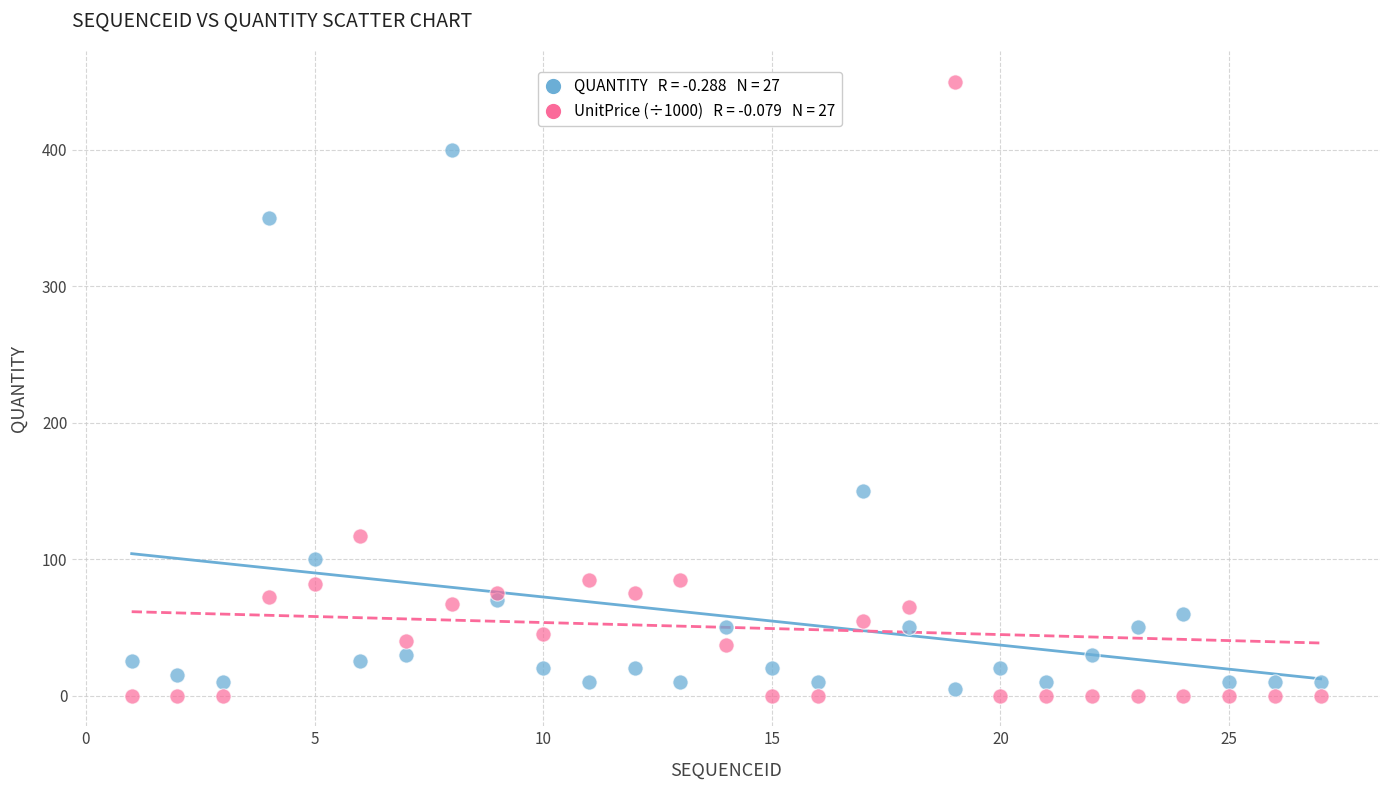

Across all series, what Y value is closest to 225?

150